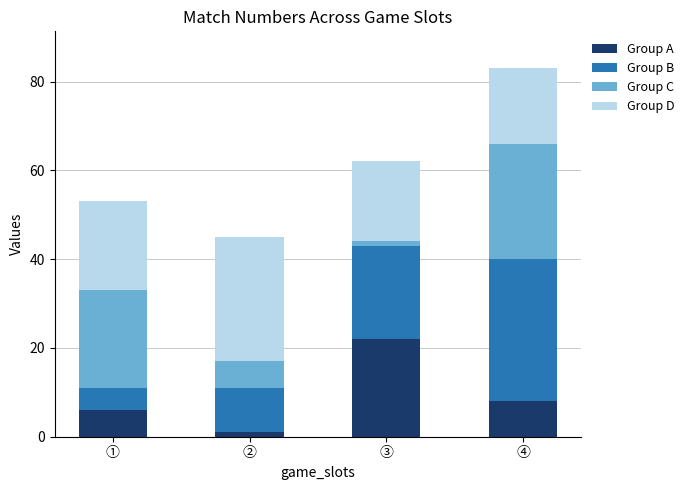

List the labels in order of Group A value, largest first.

③, ④, ①, ②